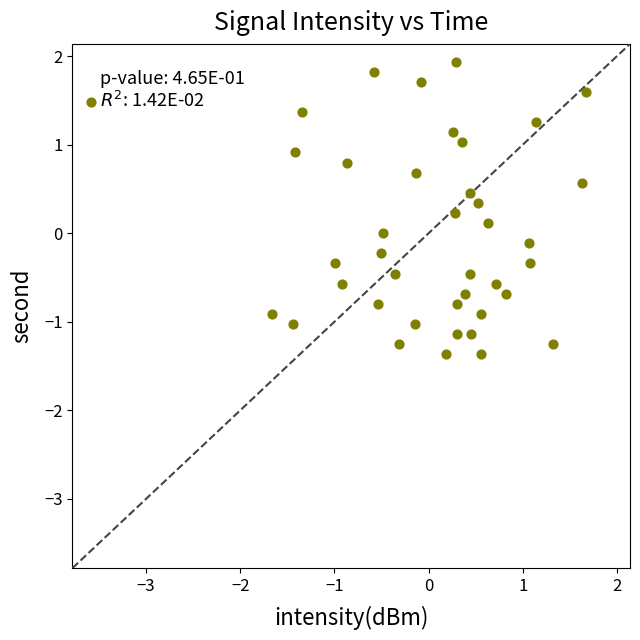

What is the range of Y values (max minus min)?

3.3